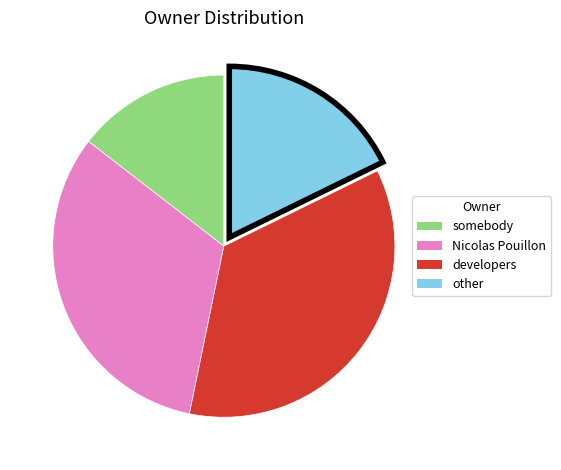

Approximately how many times larger is the value at Nicolas Pouillon compared to developers?

0.9